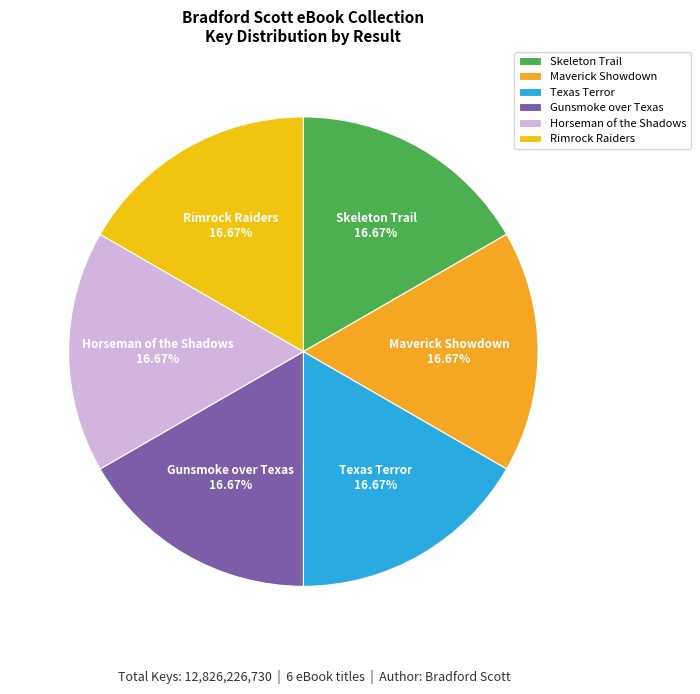

How many segments does this pie chart have?

6